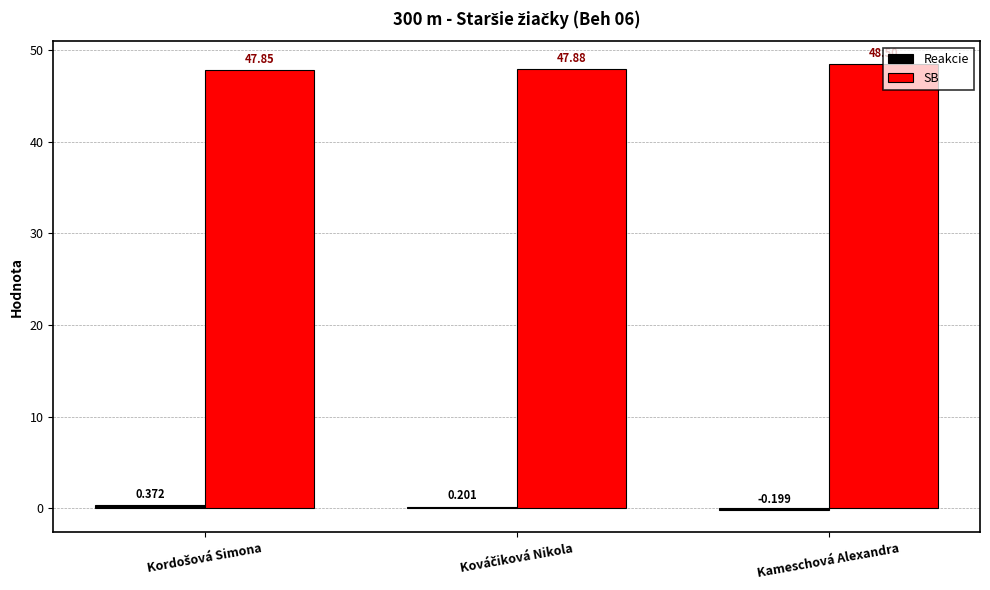

At which category is the sum across all series the highest?

Kameschová Alexandra